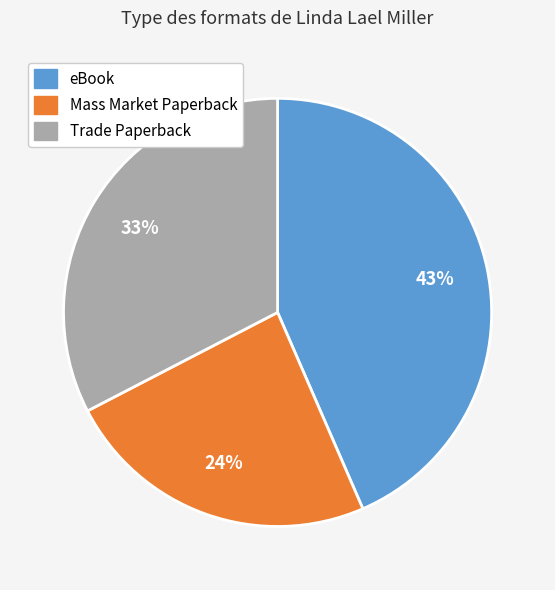

To the nearest percent, what percentage of the pie is Mass Market Paperback?

24%